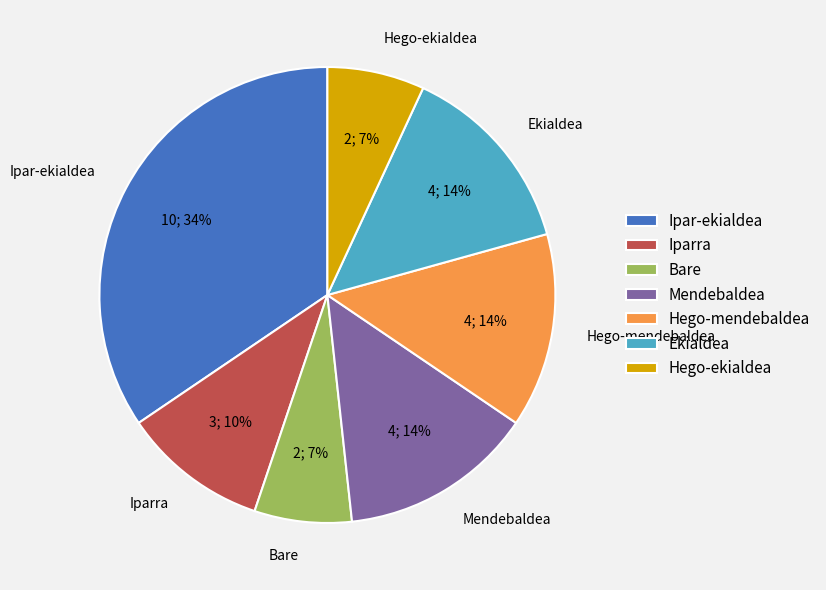

Approximately how many times larger is the value at Hego-ekialdea compared to Mendebaldea?

0.5